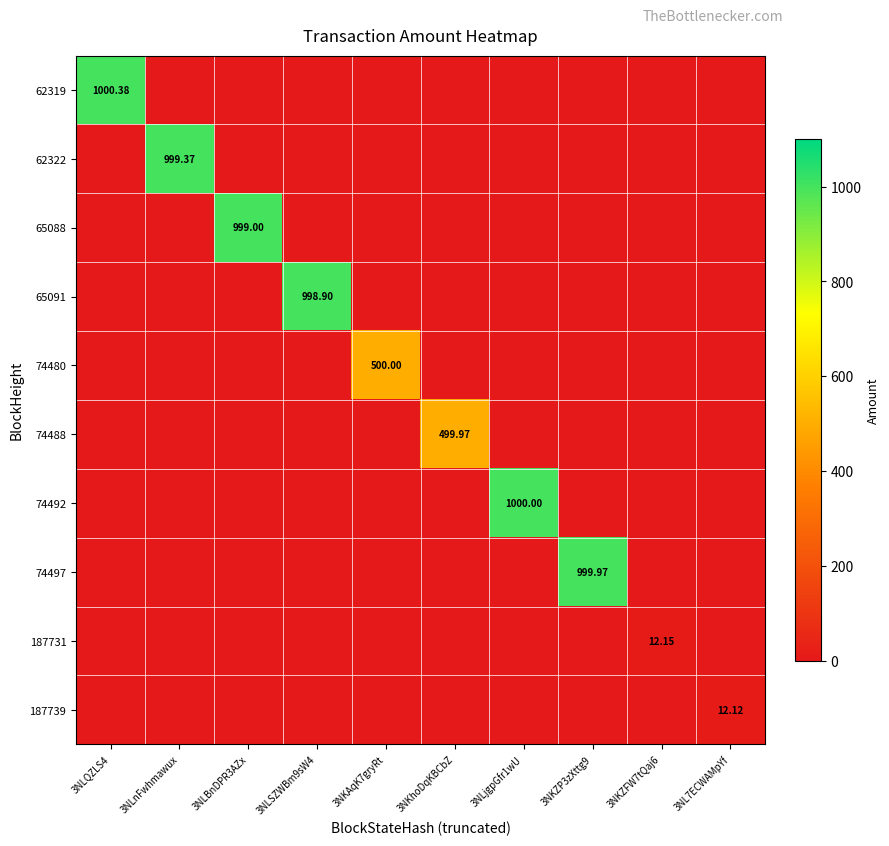

Which series has the largest total across all categories?

62319